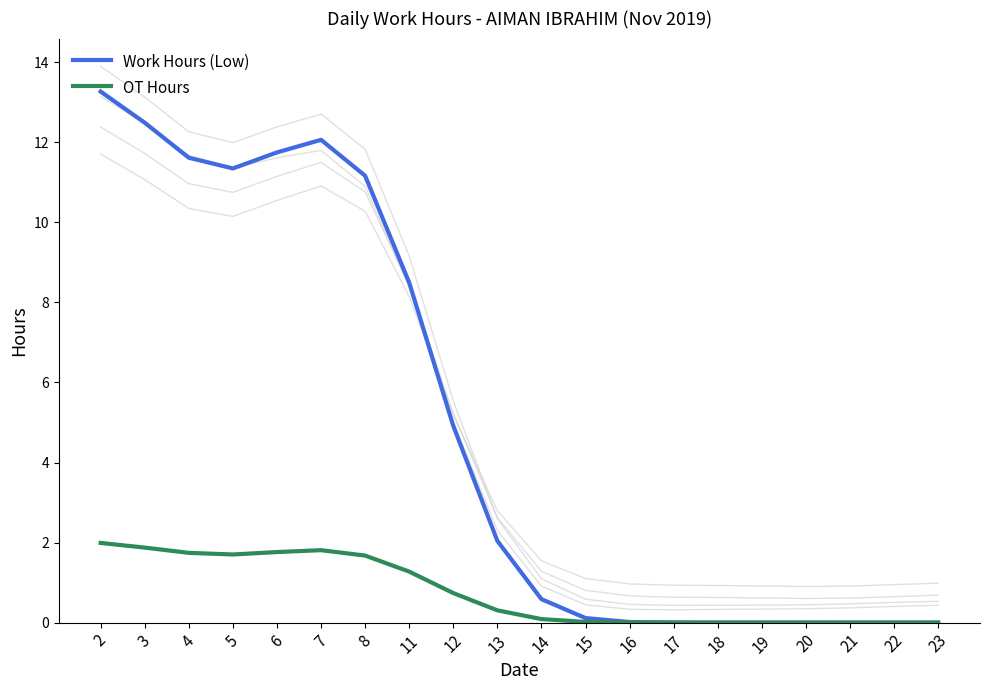

How many distinct data groups are displayed?

2